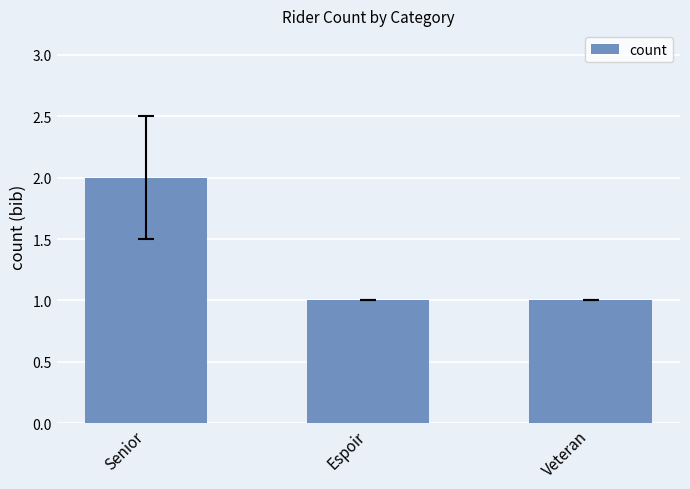

What is the difference between the maximum and minimum values?

1